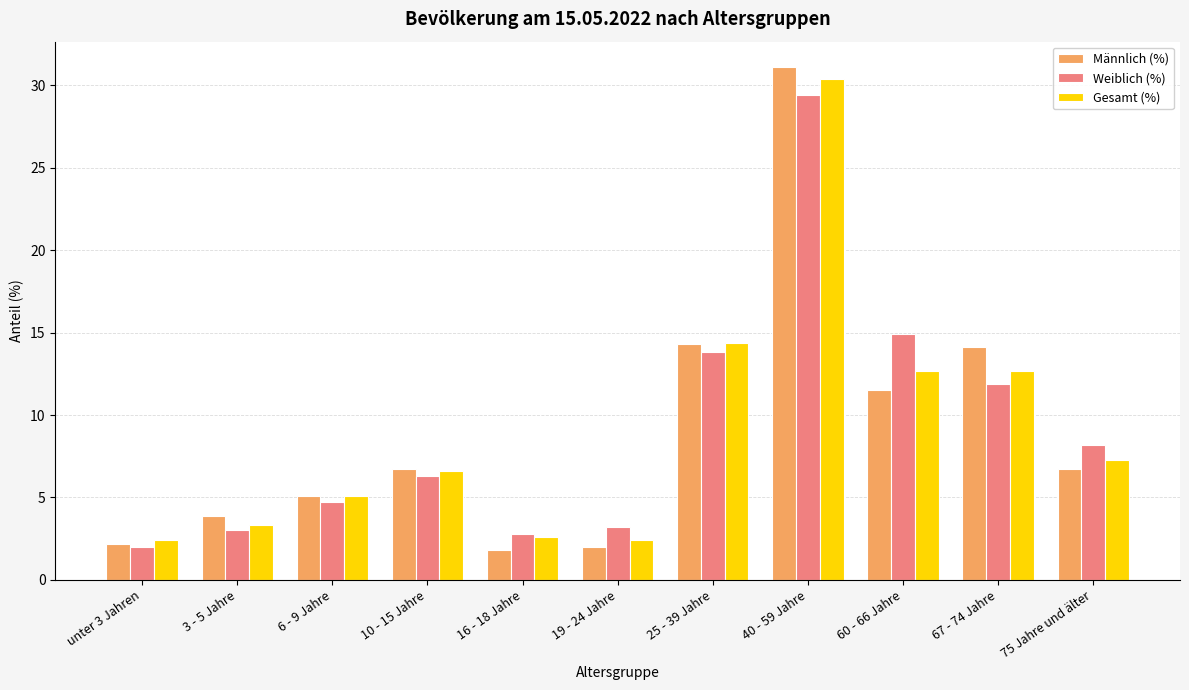

Between 19 - 24 Jahre and 25 - 39 Jahre, which series saw the biggest shift?

Männlich (%)